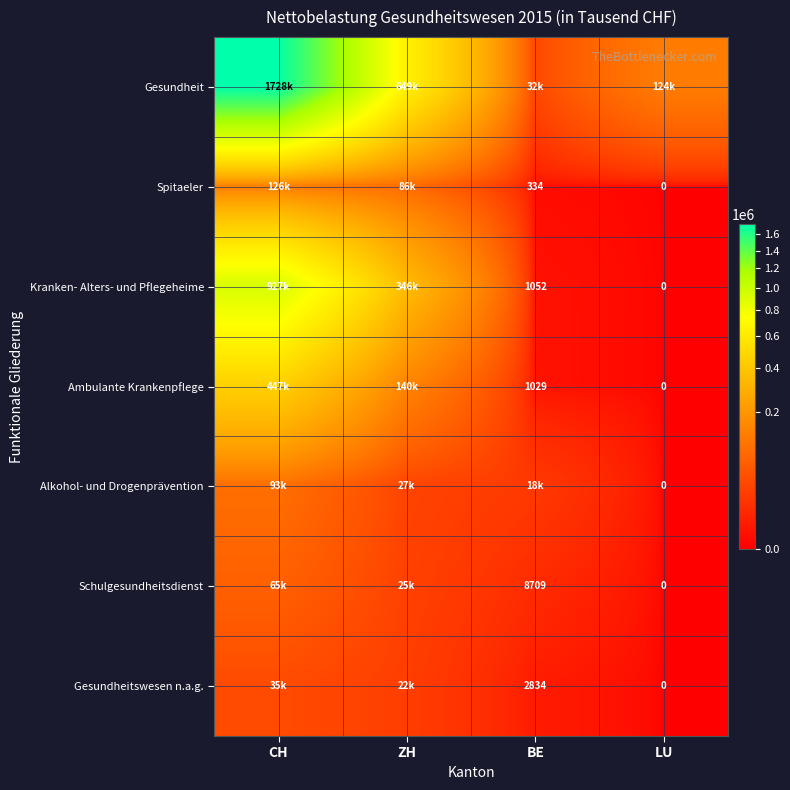

Is the value of Gesundheit at ZH greater than the value of Spitaeler at ZH?

Yes